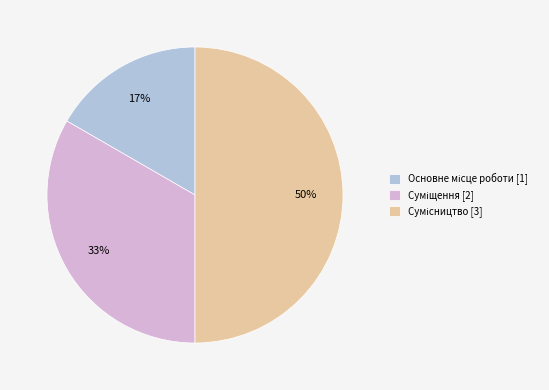

To the nearest percent, what is the difference between the largest and smallest slice percentages?

33%